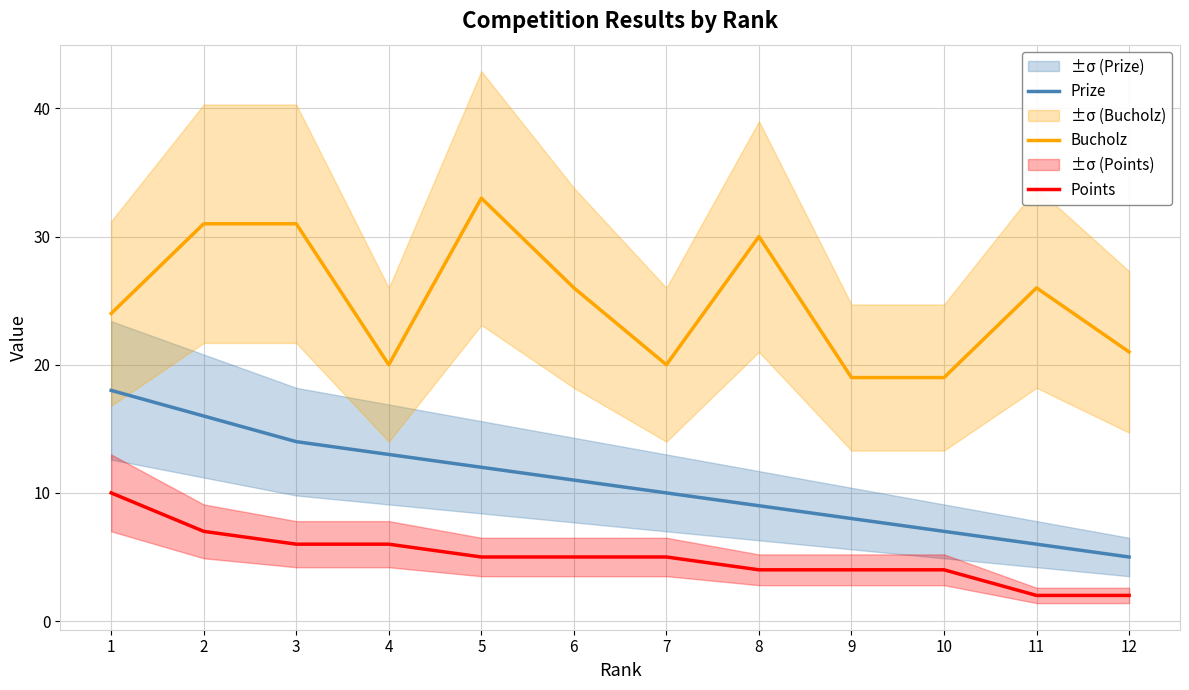

The value of Bucholz at 5 is 51. True or false?

False